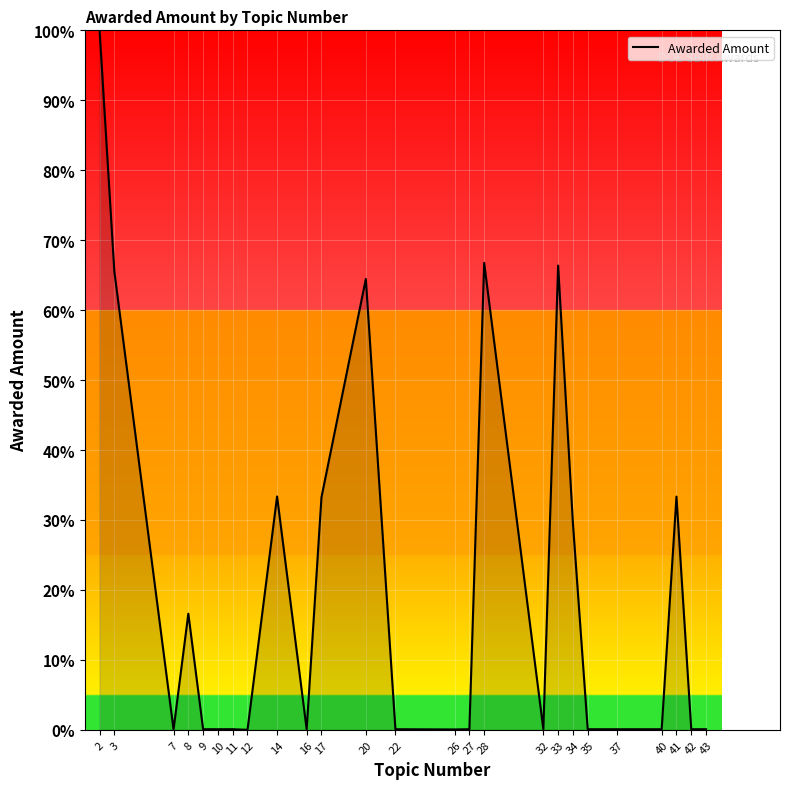

What is the difference between the values at 2 and 17?

66.8